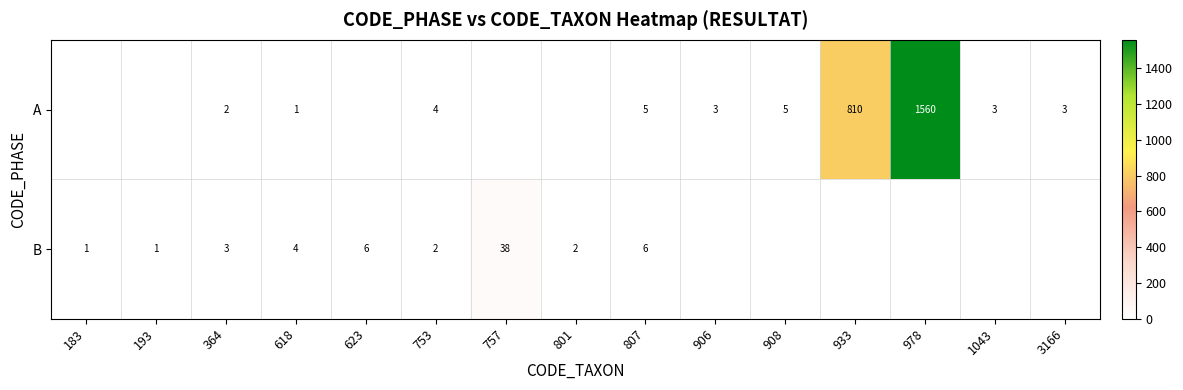

What value does the row_0 series have at 364?

2